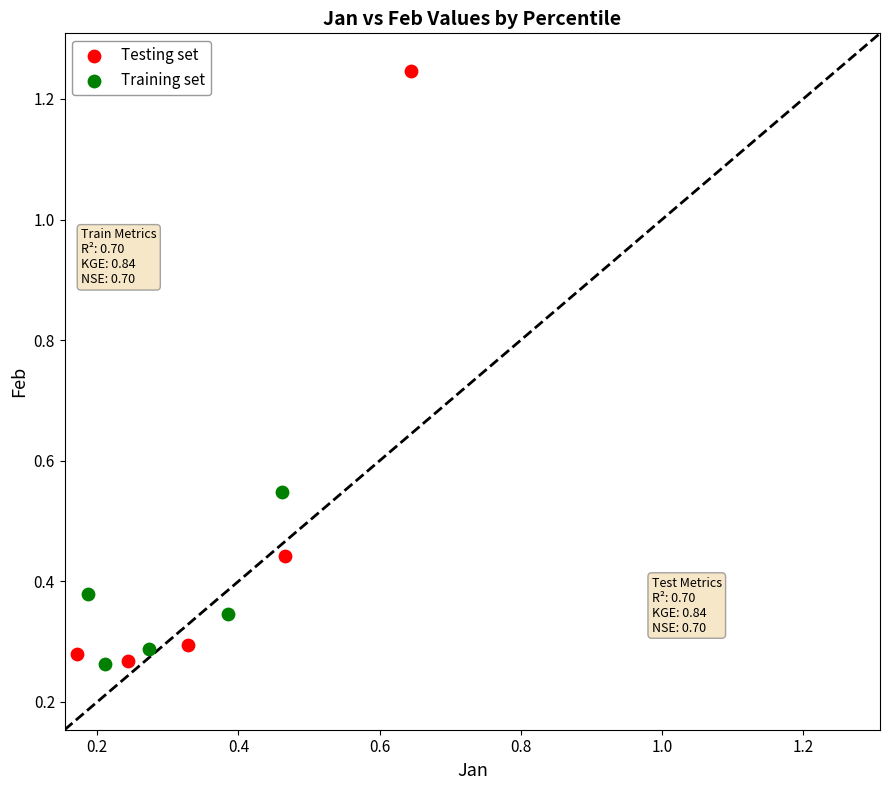

Which series has the widest spread of Y values?

Testing set